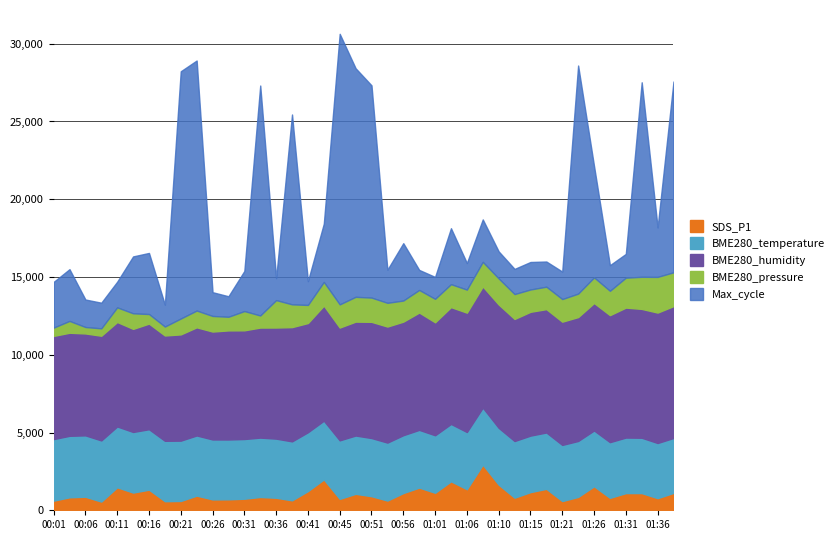

List the labels in order of Max_cycle value, largest first.

00:45, 00:23, 00:21, 00:33, 00:48, 01:23, 00:51, 01:33, 01:38, 00:38, 01:26, 00:16, 00:43, 00:56, 00:13, 01:03, 00:03, 01:36, 00:01, 01:08, 00:31, 00:53, 00:06, 01:15, 01:21, 01:10, 01:06, 00:08, 00:11, 01:28, 01:13, 01:18, 00:26, 00:41, 01:31, 00:18, 00:36, 01:01, 00:28, 00:58